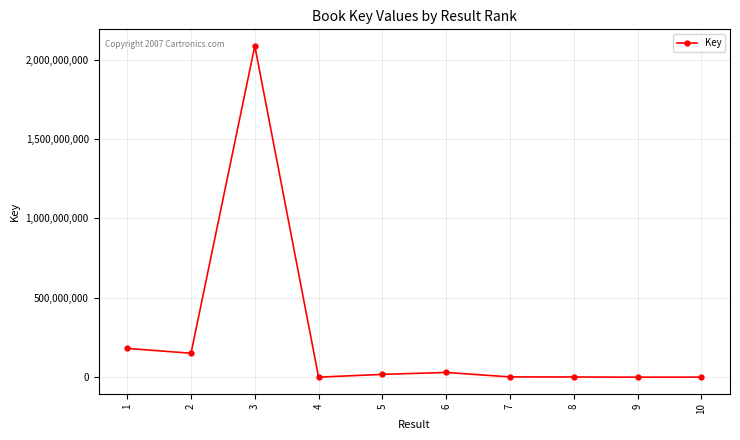

What is the change in value from 2 to 6?

-121098420